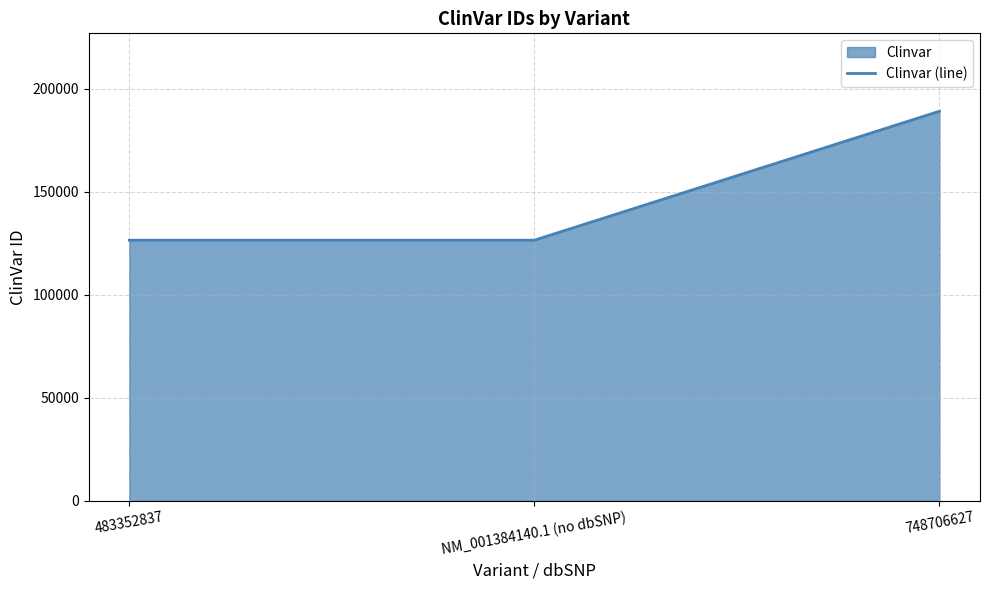

What is the smallest value displayed?

126521